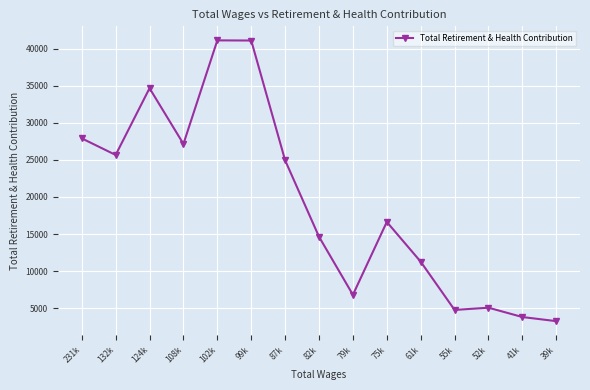

What is the smallest value displayed?

3233